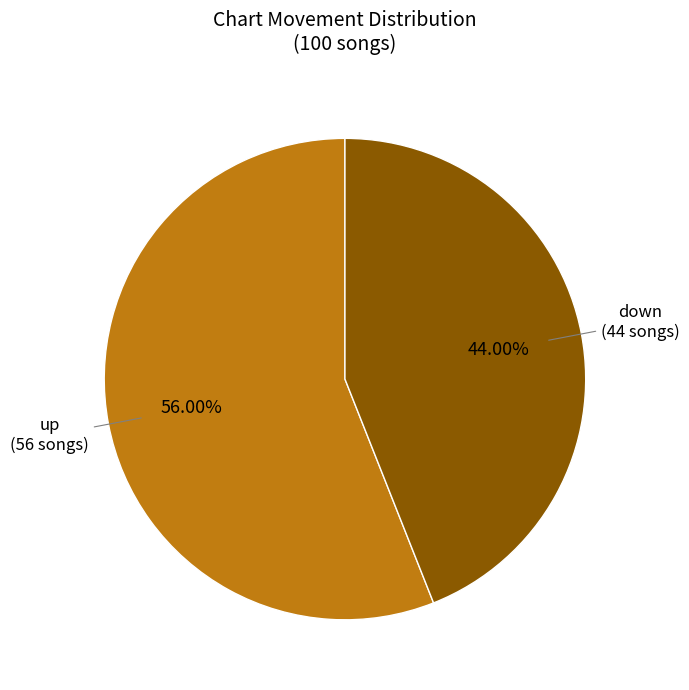

How many segments does this pie chart have?

2